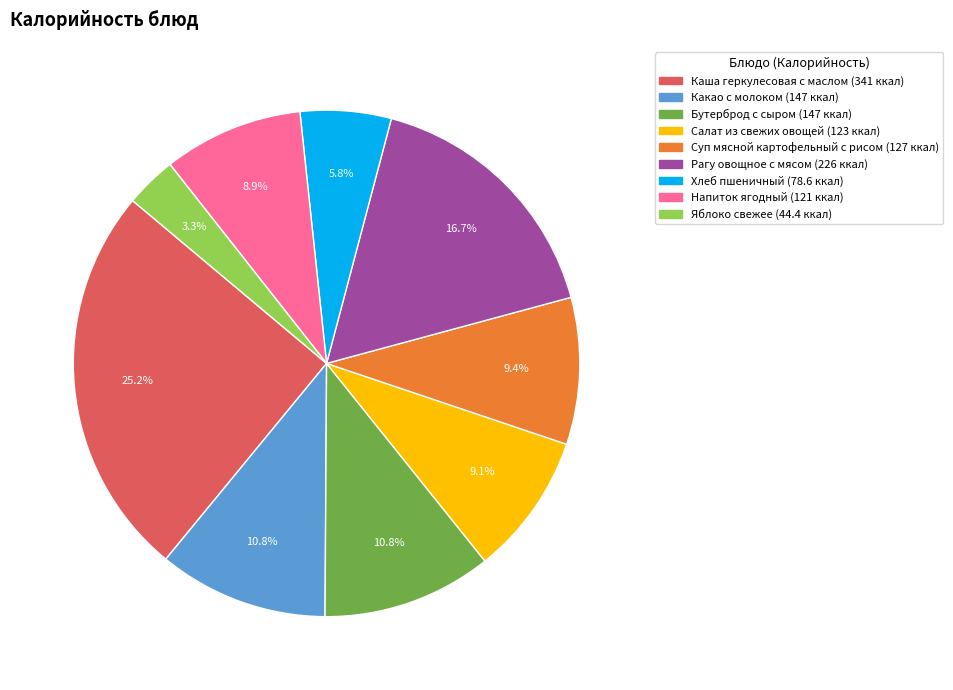

Does Каша геркулесовая с маслом represent more than half of the total?

No